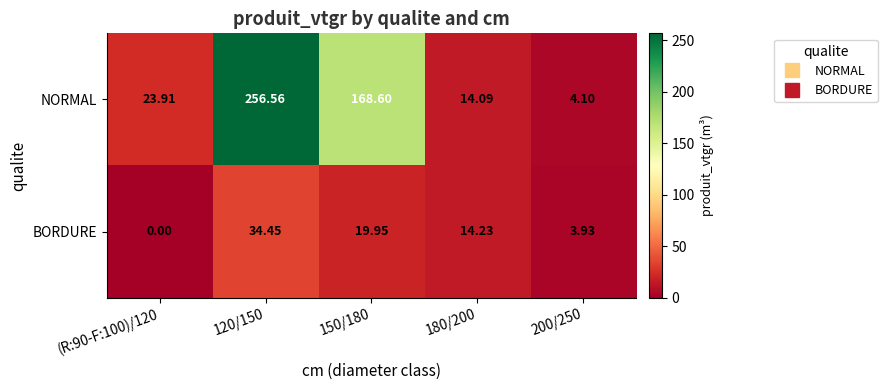

What is the greatest value displayed?

256.6